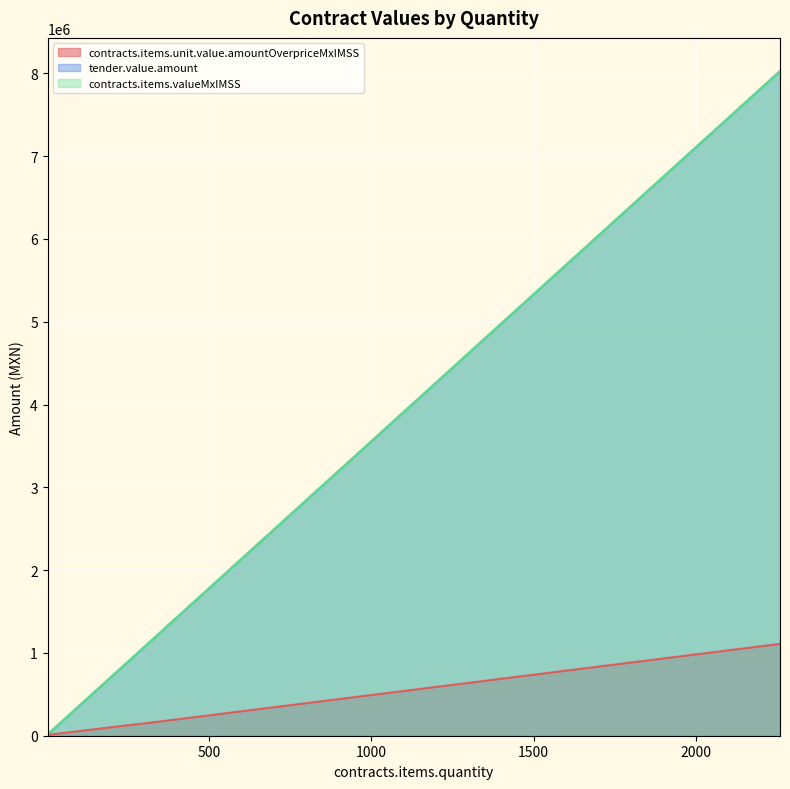

Which series has the largest total across all categories?

tender.value.amount